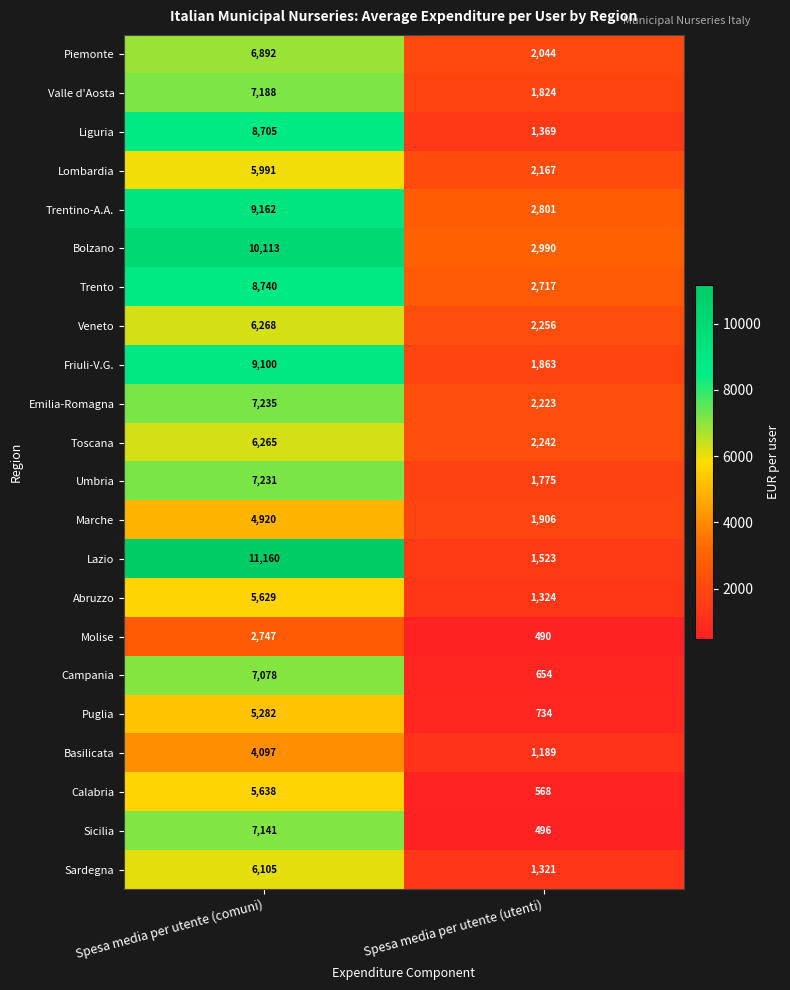

The Friuli-V.G. series shows 4791 at Spesa media per utente (comuni). True or false?

False